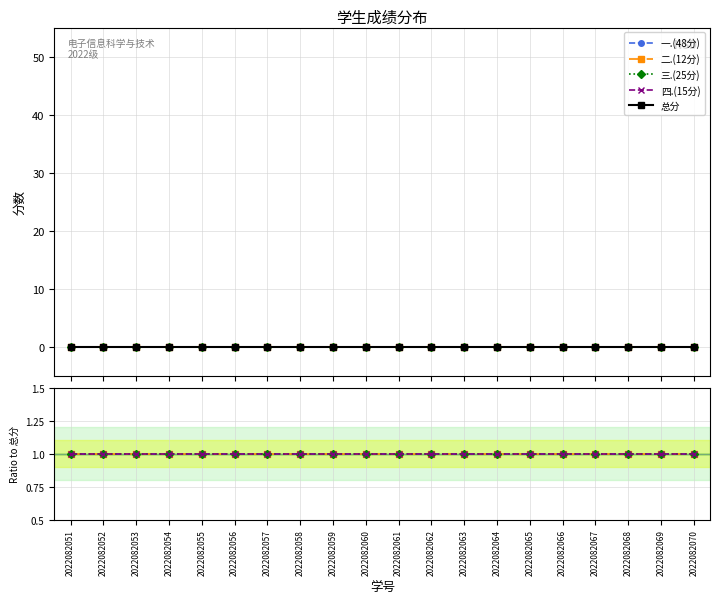

The 四.(15分) series shows 2 at 2022082057. True or false?

False